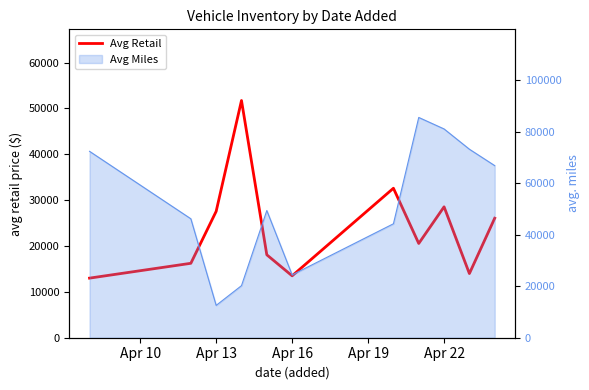

Does the chart have visible grid lines?

No